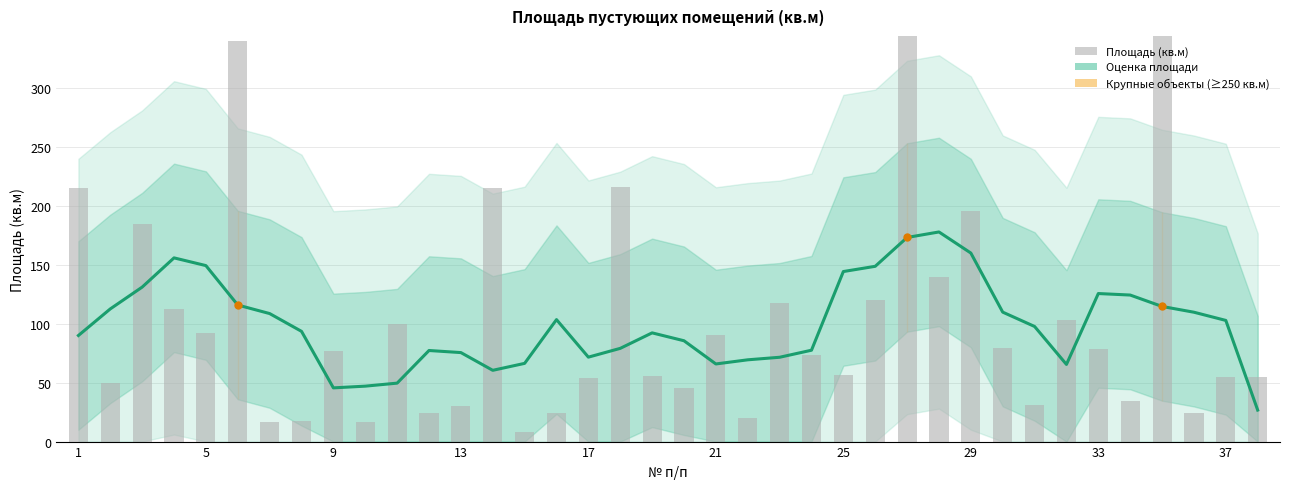

List the labels in order of value, largest first.

35, 27, 6, 18, 1, 14, 29, 3, 28, 26, 23, 4, 32, 11, 5, 21, 30, 33, 9, 24, 25, 19, 37, 38, 17, 2, 20, 34, 31, 13, 16, 36, 12, 22, 8, 10, 7, 15